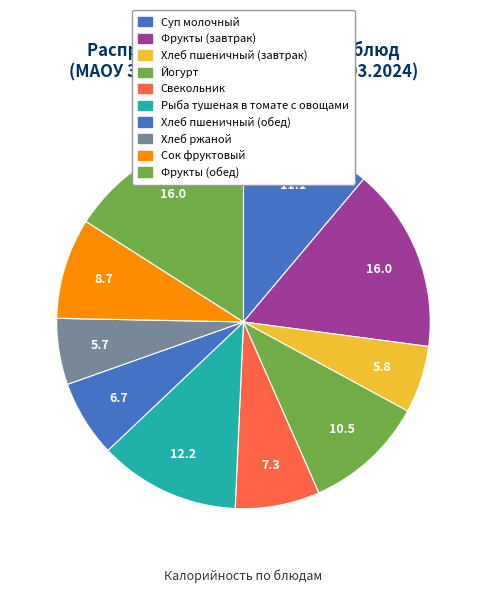

How many slices are in this pie chart?

10